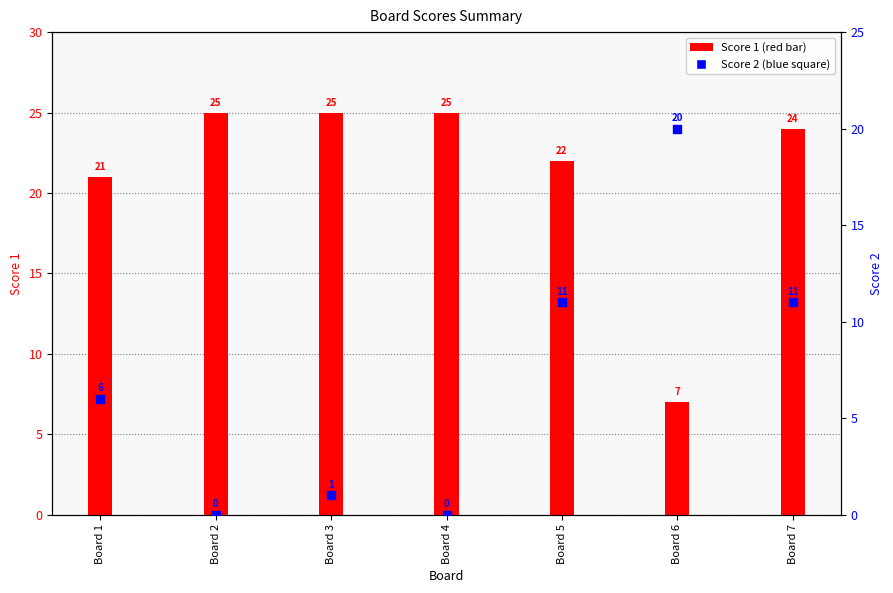

At how many categories does at least one series exceed 6?

7